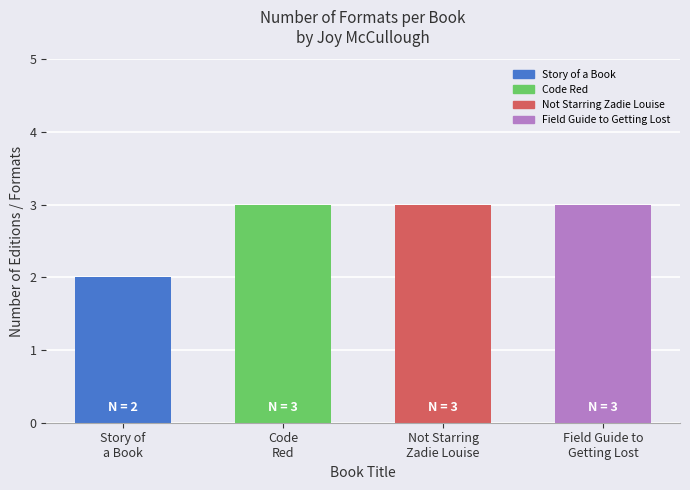

Reading left to right, what are all the values shown in this chart?

2	3	3	3